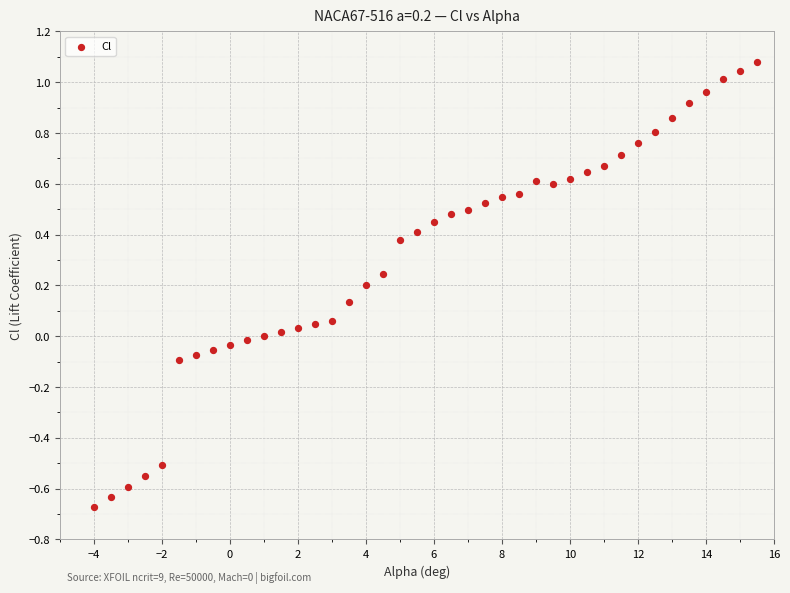

What is the range of X values (max minus min)?

19.5